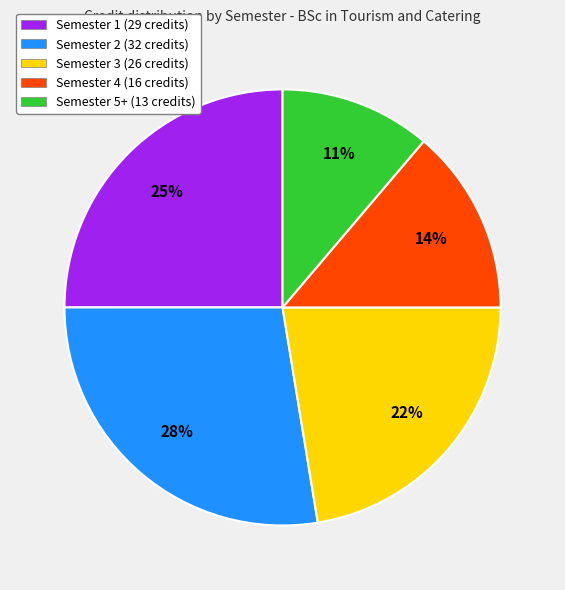

What is the ratio of the value at Semester 5+ to the value at Semester 4?

0.8